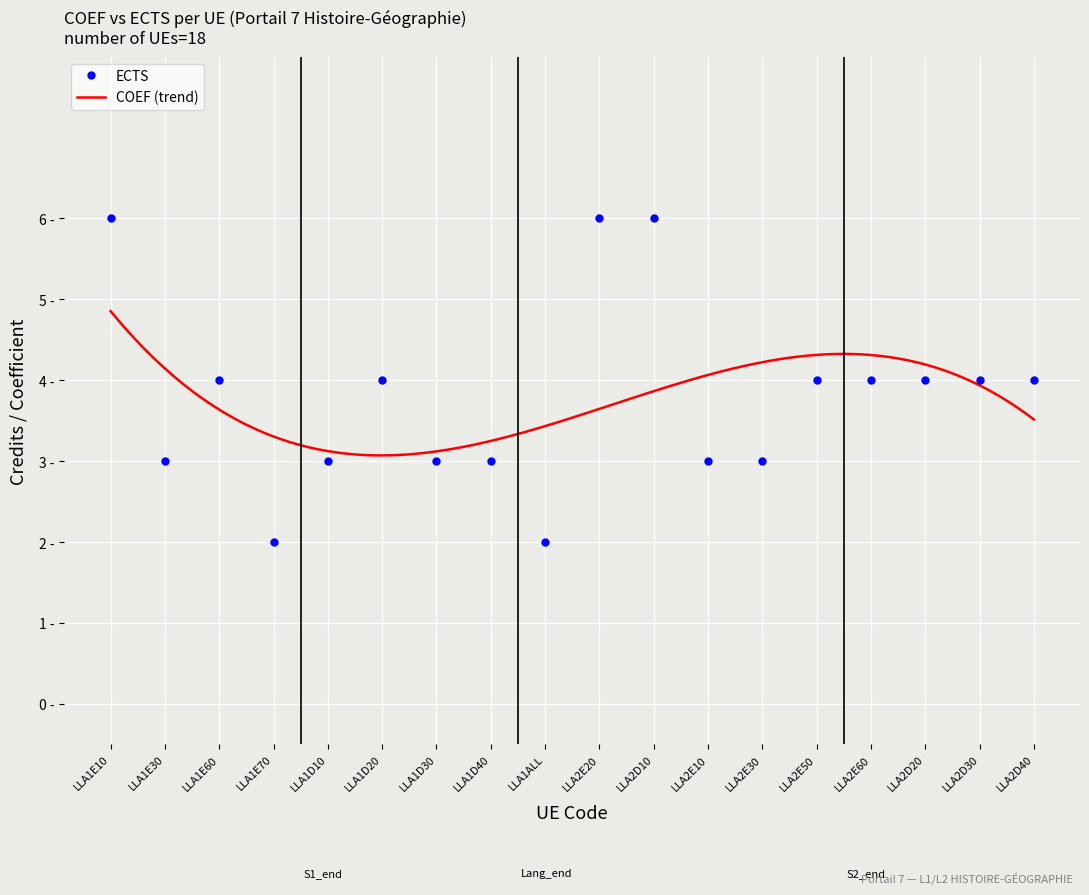

Read the value at LLA2E10.

3